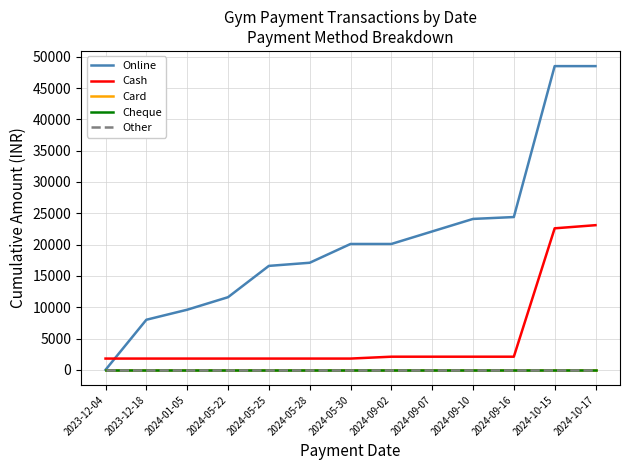

Which has a higher value, 2024-09-02 or 2023-12-18?

2024-09-02